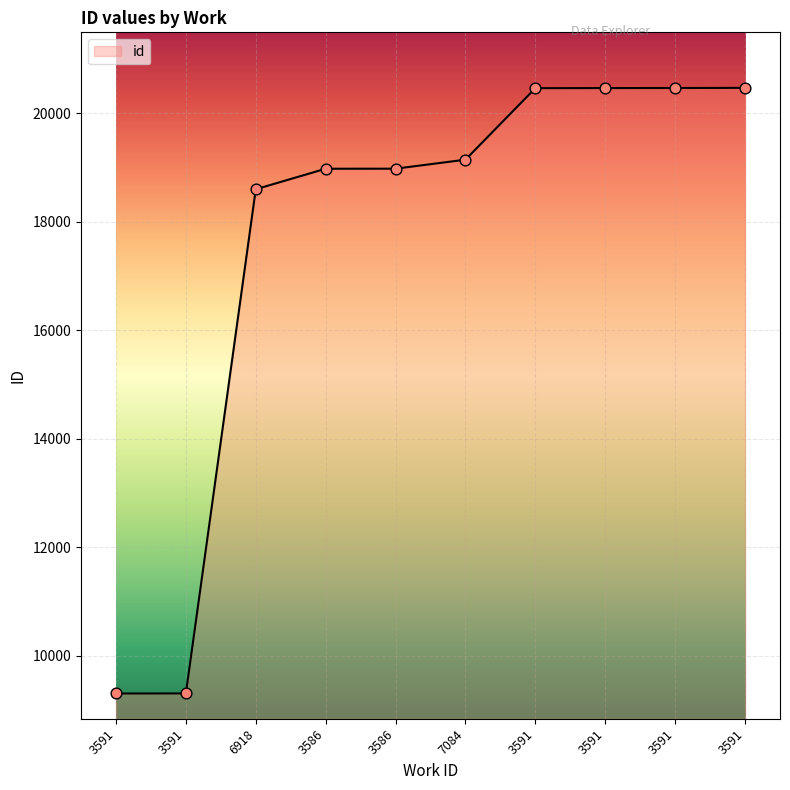

Between 3586 and 6918, which is larger?

3586